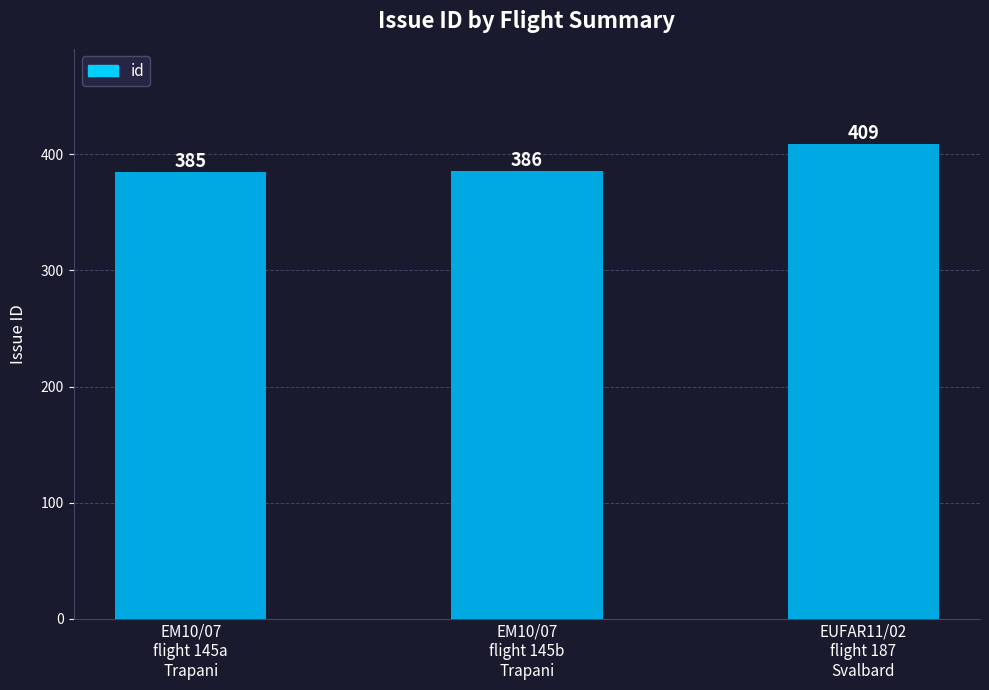

Which has a higher value, EM10/07
flight 145b
Trapani or EM10/07
flight 145a
Trapani?

EM10/07
flight 145b
Trapani